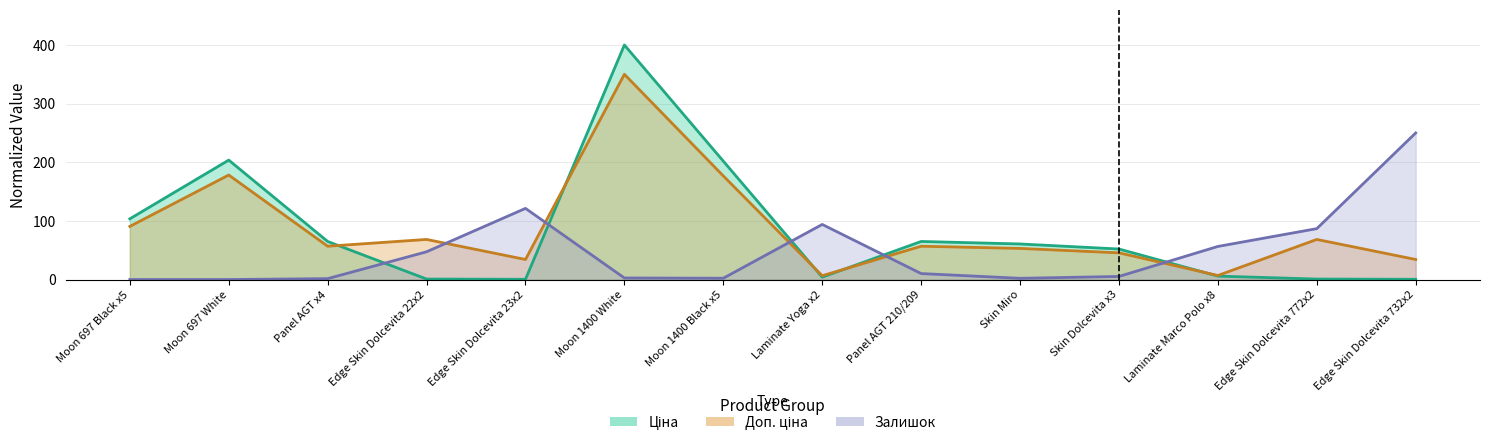

Does the chart display data point markers on the line(s)?

No